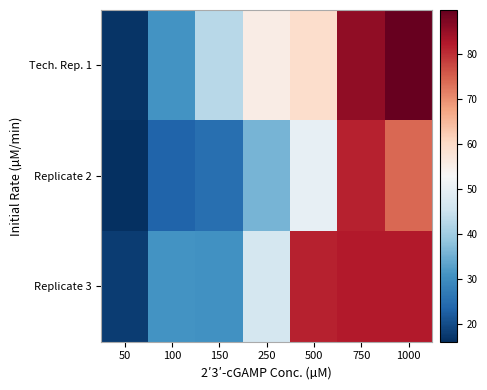

Which label corresponds to the largest value in the chart?

1000